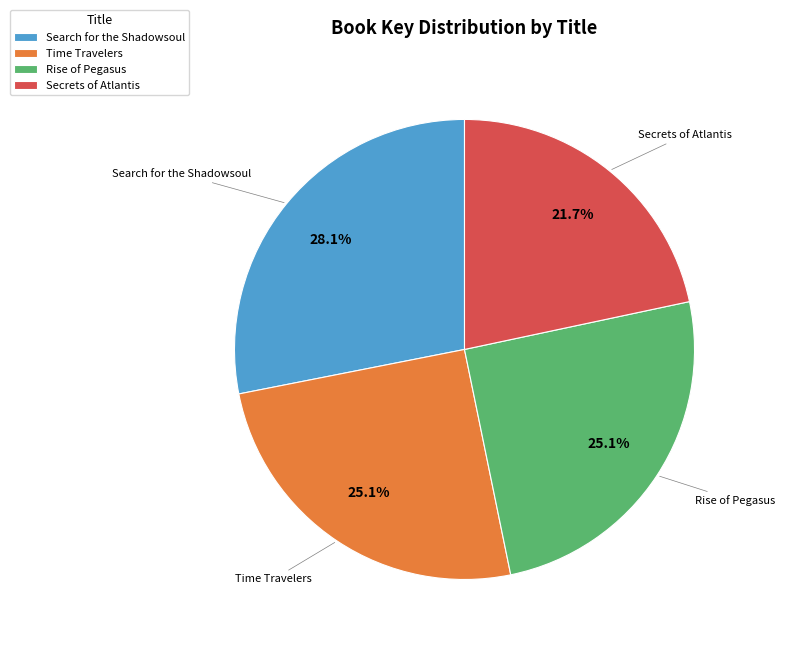

Does any single category account for the majority?

No